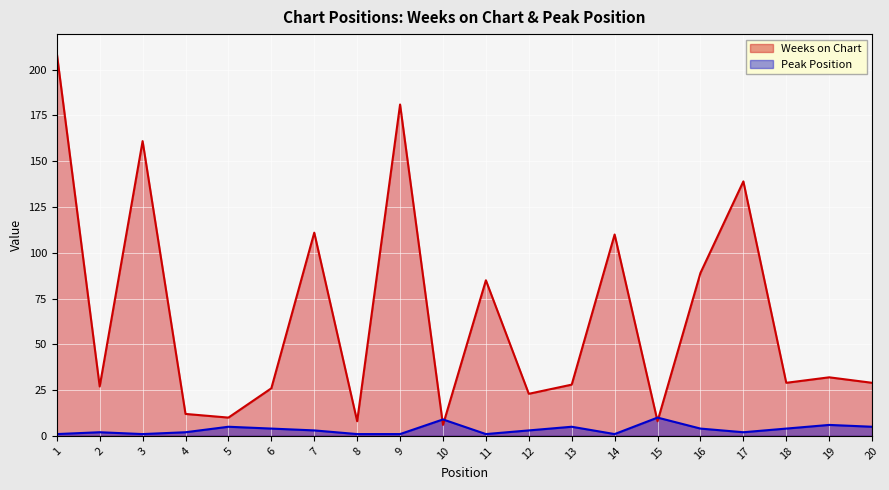

List the series in order of their overall mean, lowest first.

Peak Position, Weeks on Chart